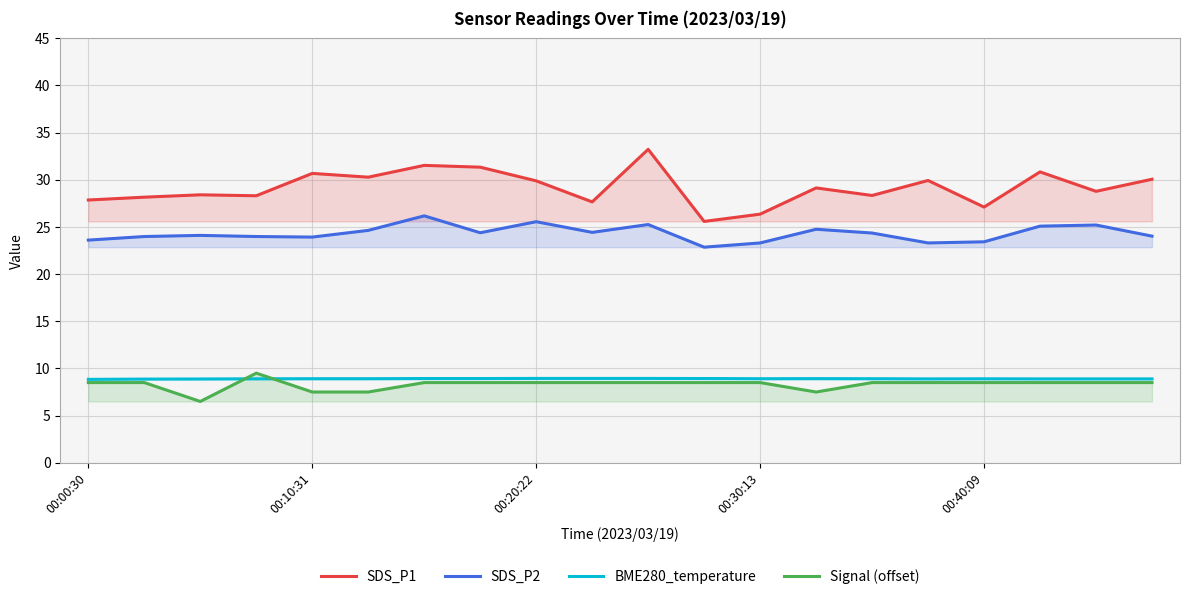

How many categories are shown in the chart?

20